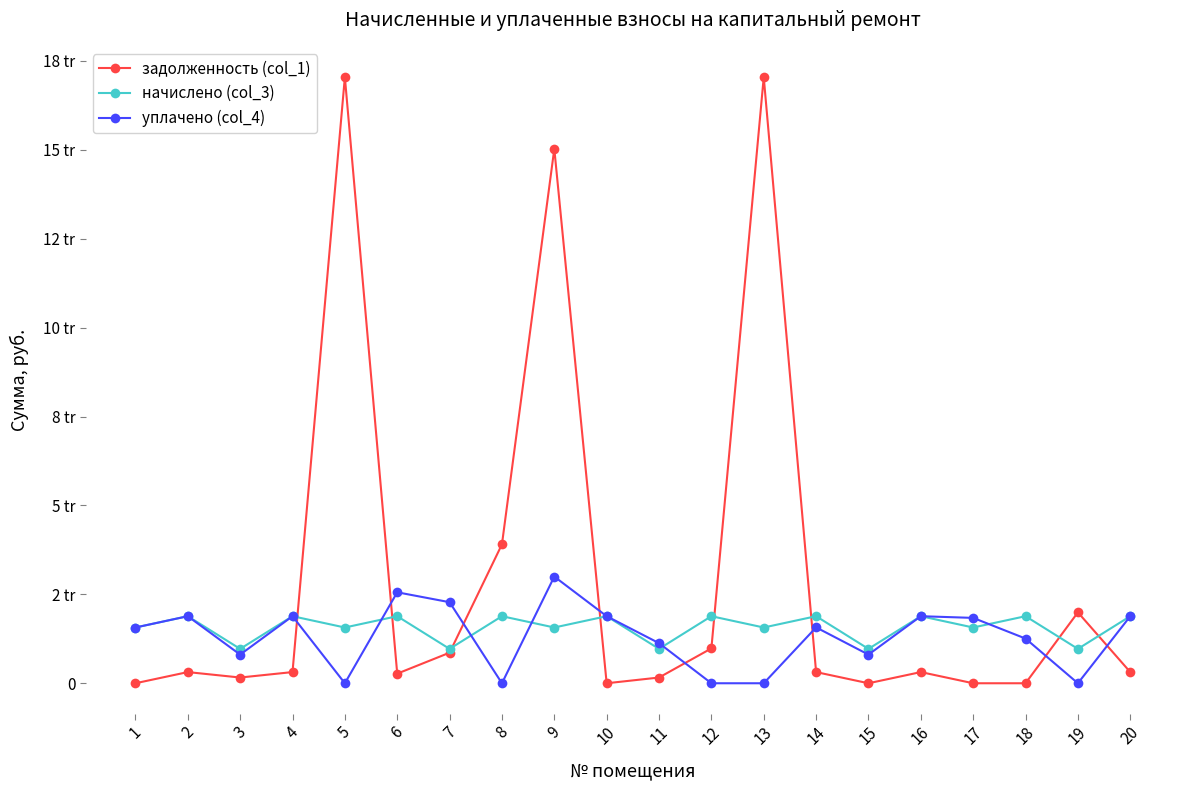

Reading left to right, extract all data points from this chart.

задолженность (col_1): 1=0.0	2=314.3	3=161.1	4=314.3	5=17045.2	6=270.3	7=859.5	8=3906.2	9=15029.5	10=0.0	11=161.1	12=980.2	13=17045.2	14=314.2	15=0.0	16=314.3	17=0.0	18=0.0	19=1993.6	20=314.3
начислено (col_3): 1=1567.7	2=1885.7	3=966.7	4=1885.7	5=1567.7	6=1885.7	7=966.7	8=1885.7	9=1567.7	10=1885.7	11=966.7	12=1885.7	13=1567.7	14=1885.7	15=966.7	16=1885.7	17=1567.7	18=1885.7	19=966.7	20=1885.7
уплачено (col_4): 1=1567.7	2=1885.7	3=805.6	4=1885.7	5=0.0	6=2558.3	7=2279.7	8=0.0	9=3000.0	10=1885.7	11=1127.8	12=0.0	13=0.0	14=1571.5	15=805.6	16=1885.7	17=1838.2	18=1257.2	19=0.0	20=1885.0